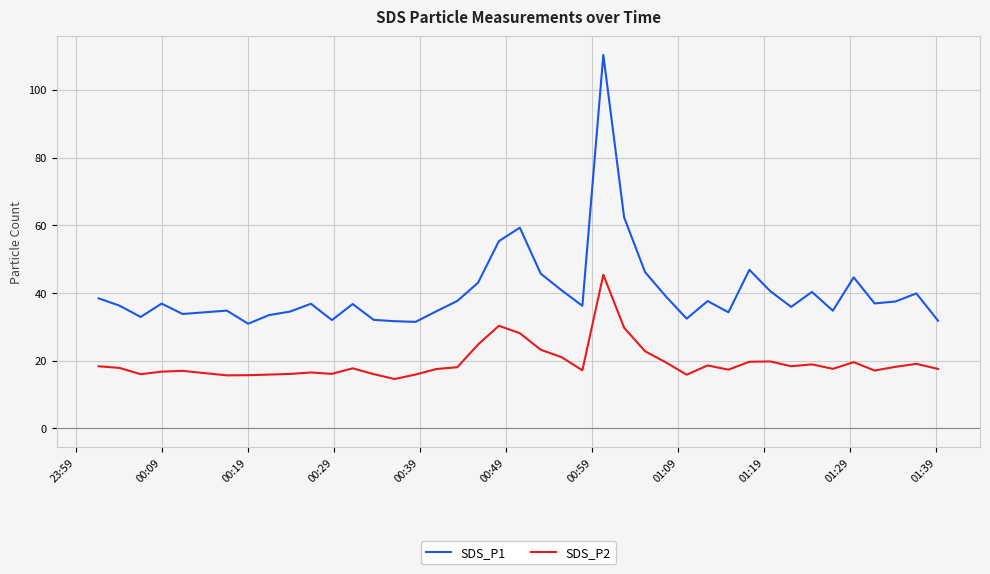

List the series in order of their peak value, highest first.

SDS_P1, SDS_P2